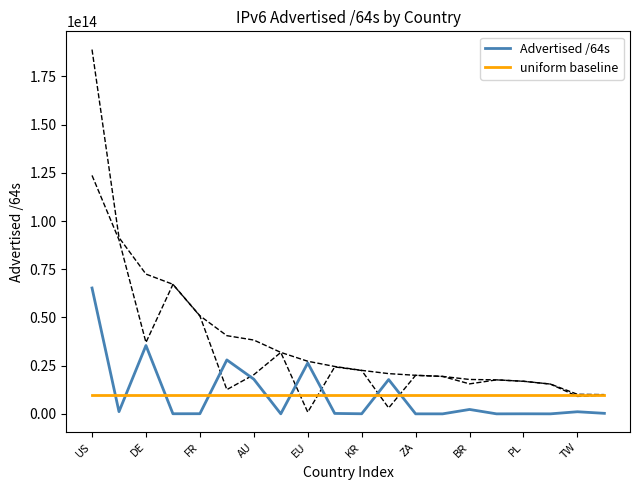

What is the sum of all uniform baseline values?

196178278678528.0